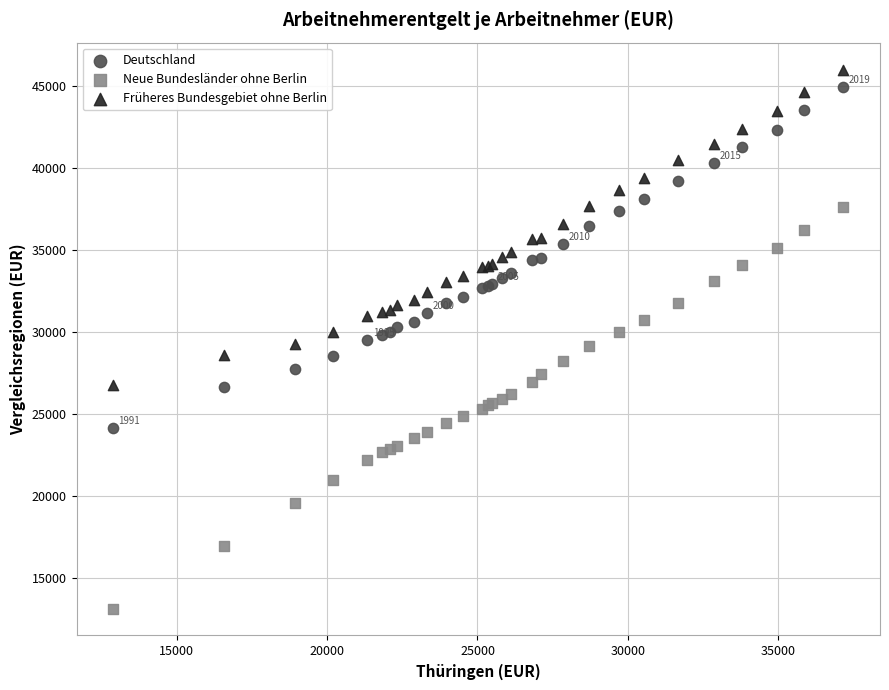

Which series has the widest spread of Y values?

Neue Bundesländer ohne Berlin